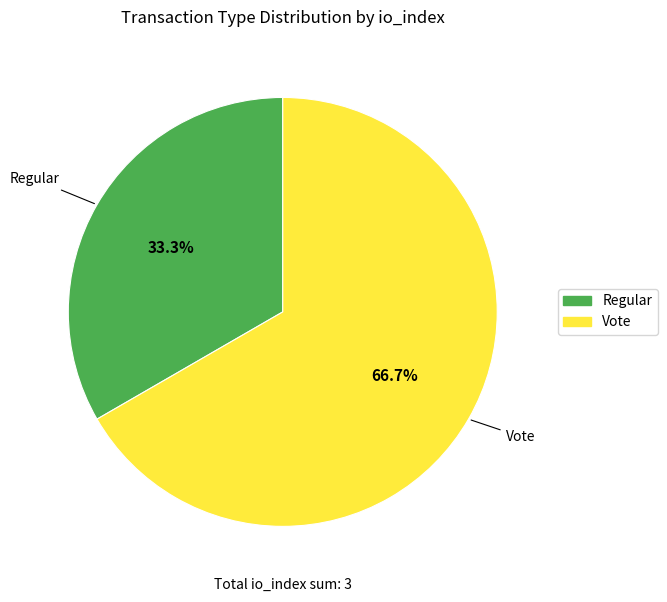

Combined, do Vote and Regular account for over 50%?

Yes